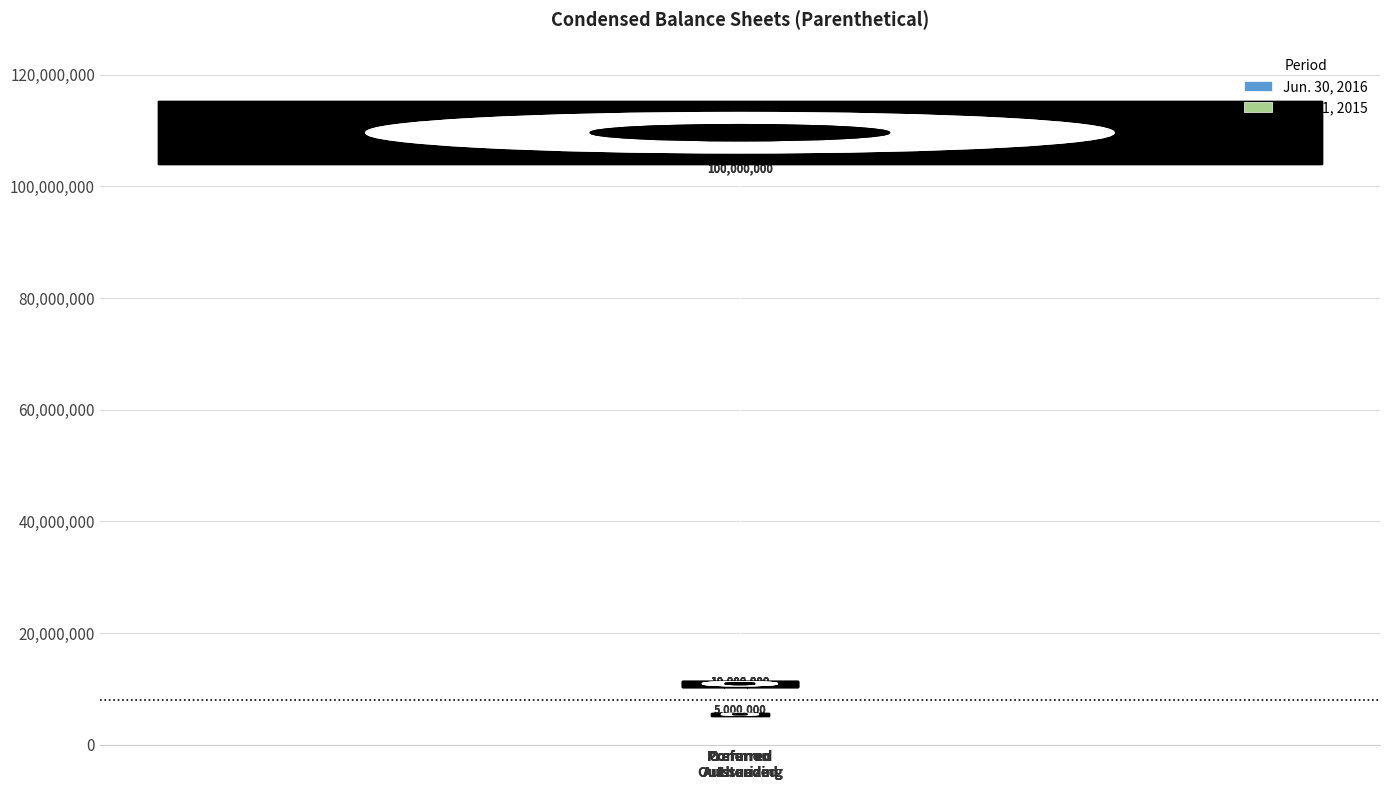

What is the highest value of the Dec. 31, 2015 series?

100000000